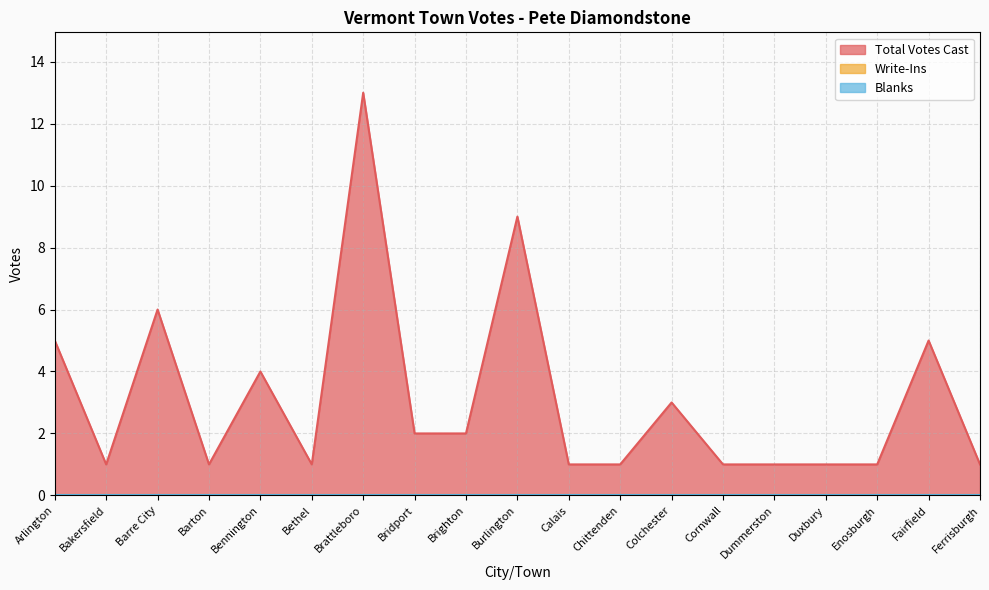

At which category is the sum across all series the highest?

Brattleboro